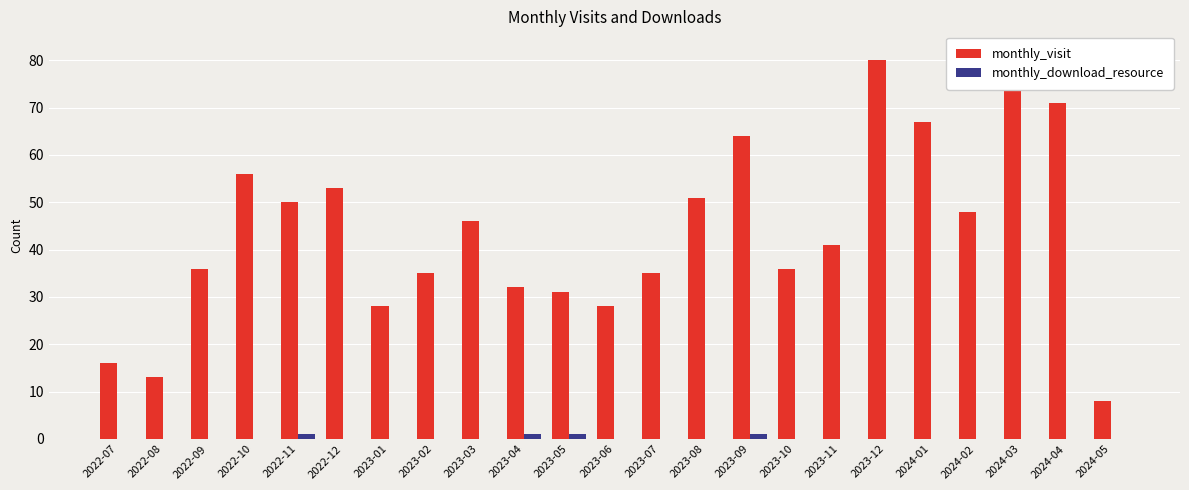

Where is monthly_download_resource nearest to the value 0?

2022-07